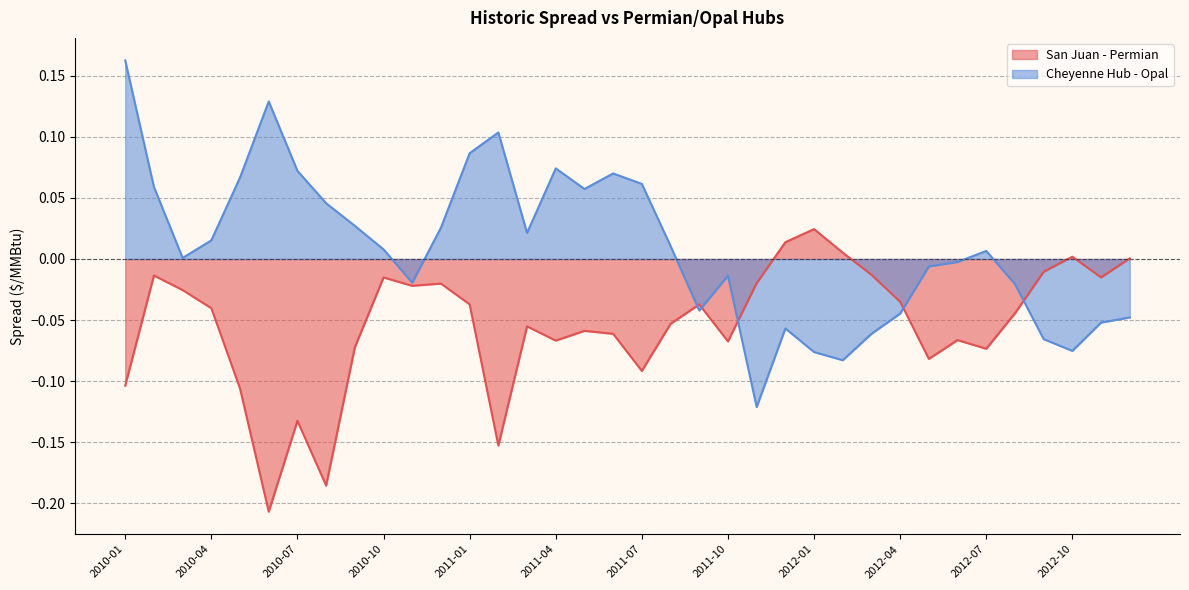

Which series ends up on top after the final intersection of Cheyenne Hub - Opal and San Juan - Permian?

San Juan - Permian